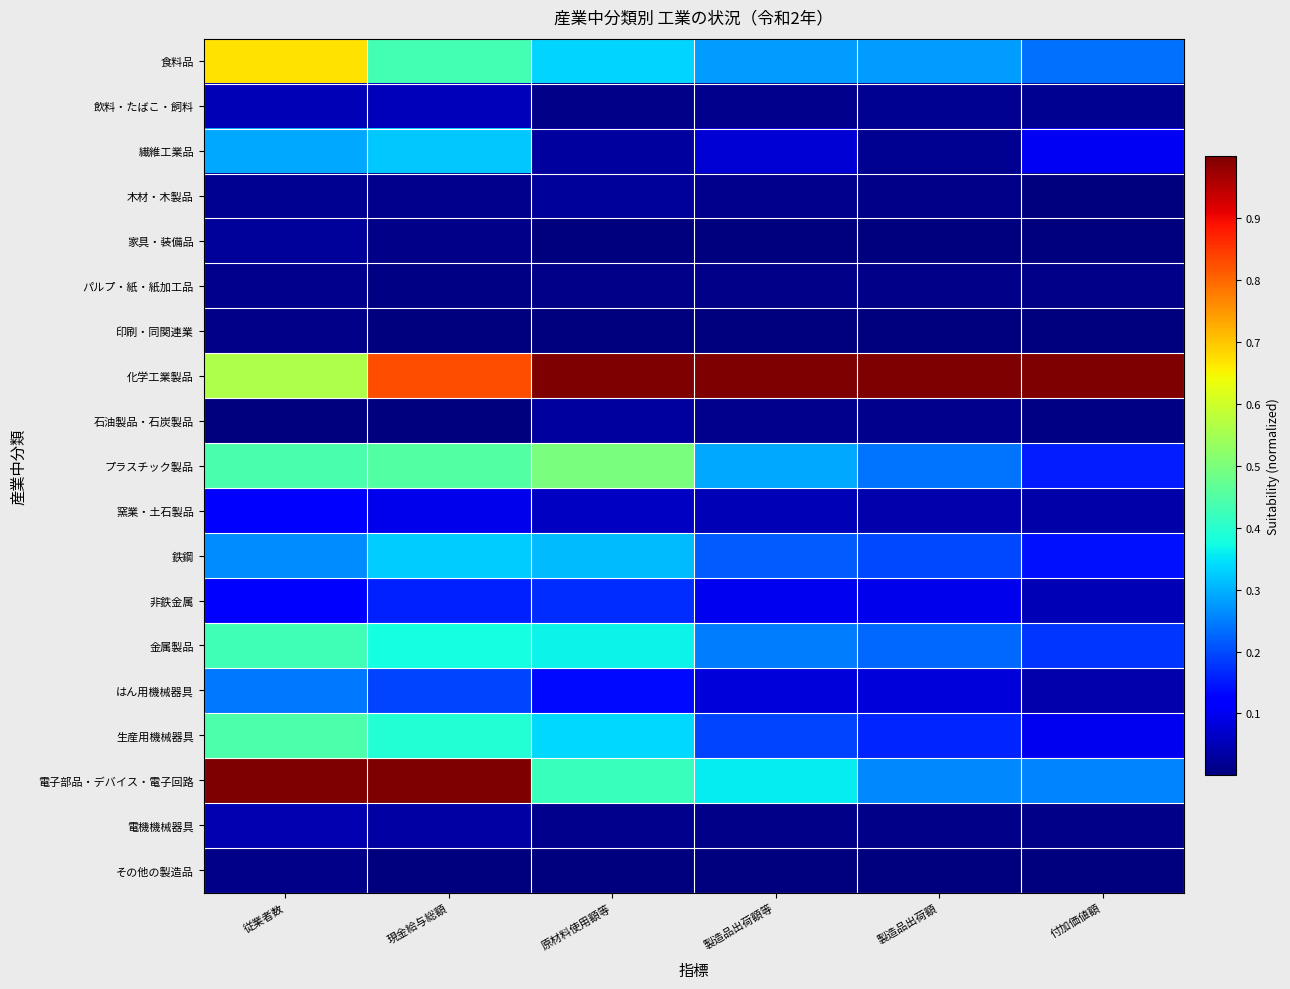

What is the greatest value displayed?

1.0